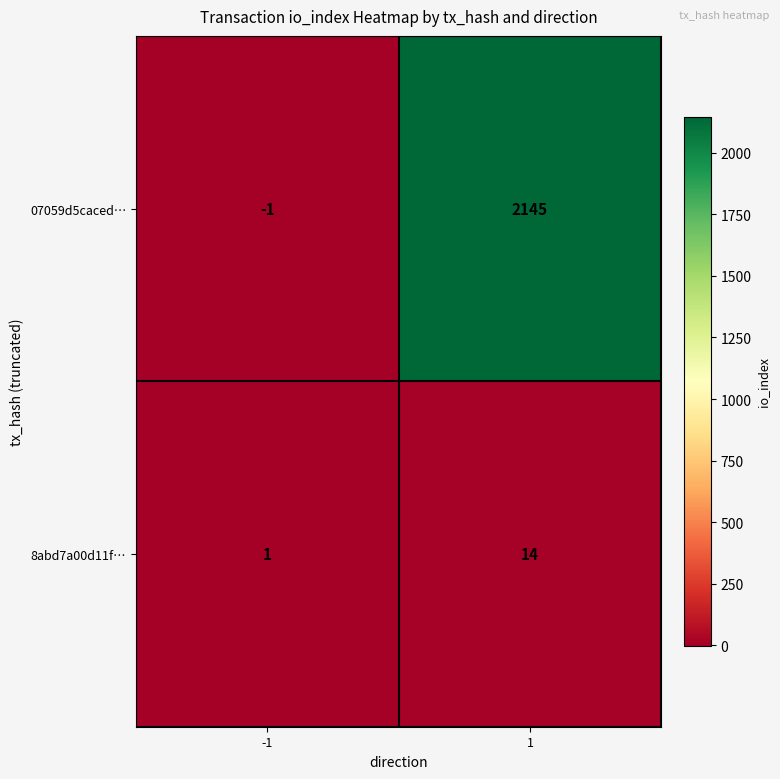

Which label corresponds to the largest value in the chart?

1